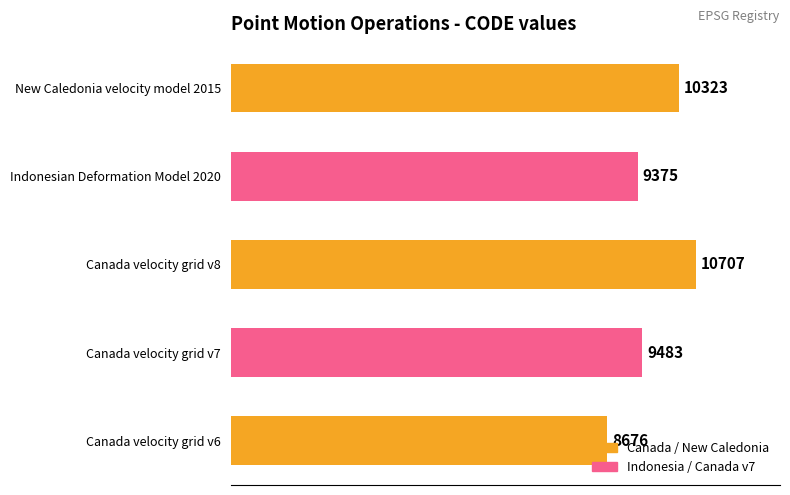

The value at Canada velocity grid v8 is 10707. True or false?

True